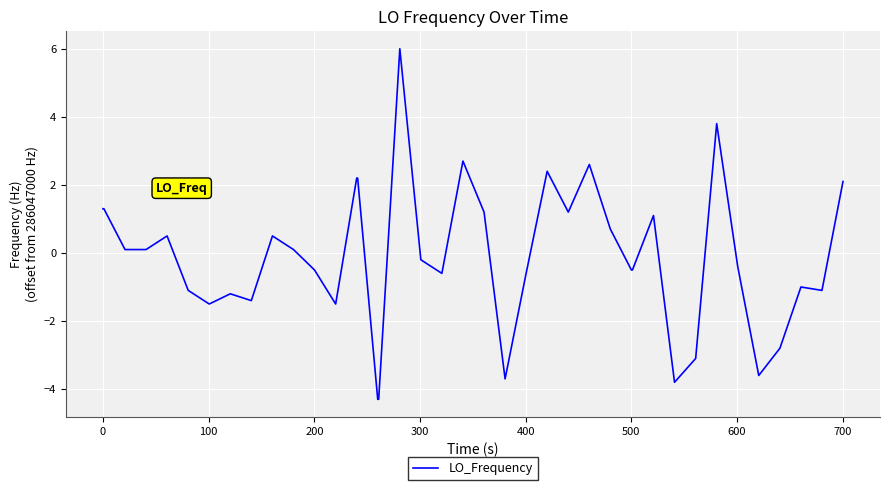

Reading left to right, extract all data points from this chart.

1.3	1.3	0.1	0.1	0.5	-1.1	-1.5	-1.2	-1.4	0.5	0.1	-0.5	-1.5	2.2	2.2	-4.3	-4.3	6.0	-0.2	-0.6	2.7	1.2	-3.7	-0.6	2.4	1.2	2.6	0.7	-0.5	-0.5	1.1	-3.8	-3.1	3.8	-0.4	-3.6	-2.8	-1.0	-1.1	2.1